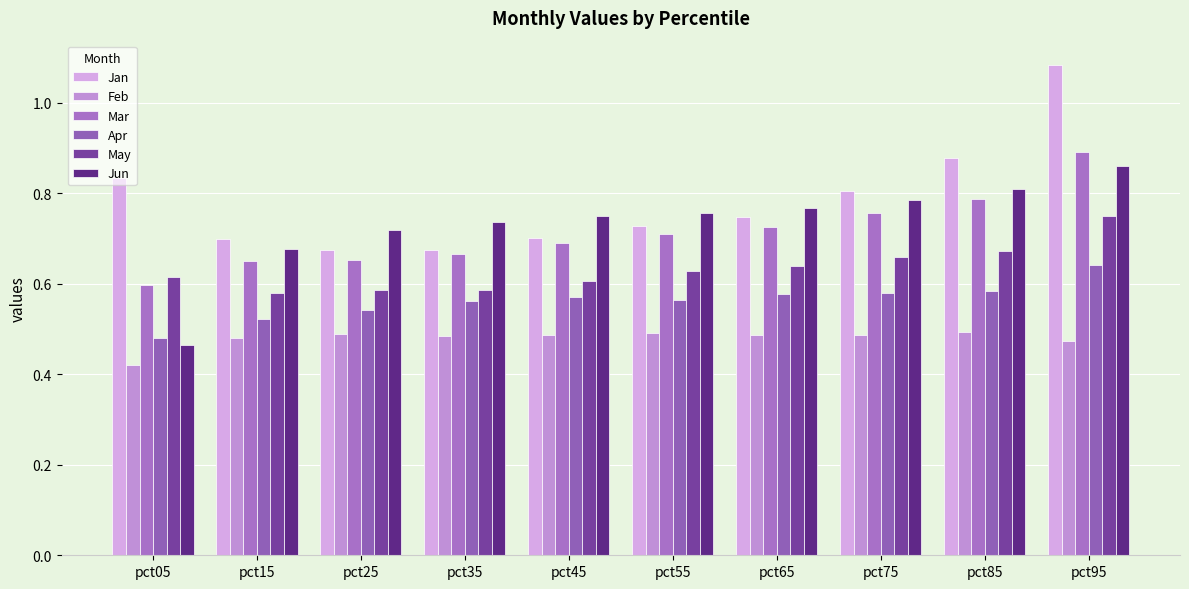

At which label is Apr closest to 0?

pct05